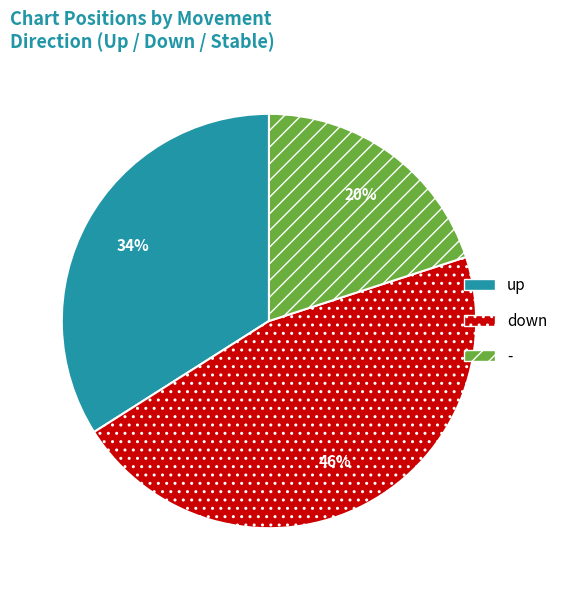

To the nearest percent, what is the difference between the down and - slice percentages?

26%